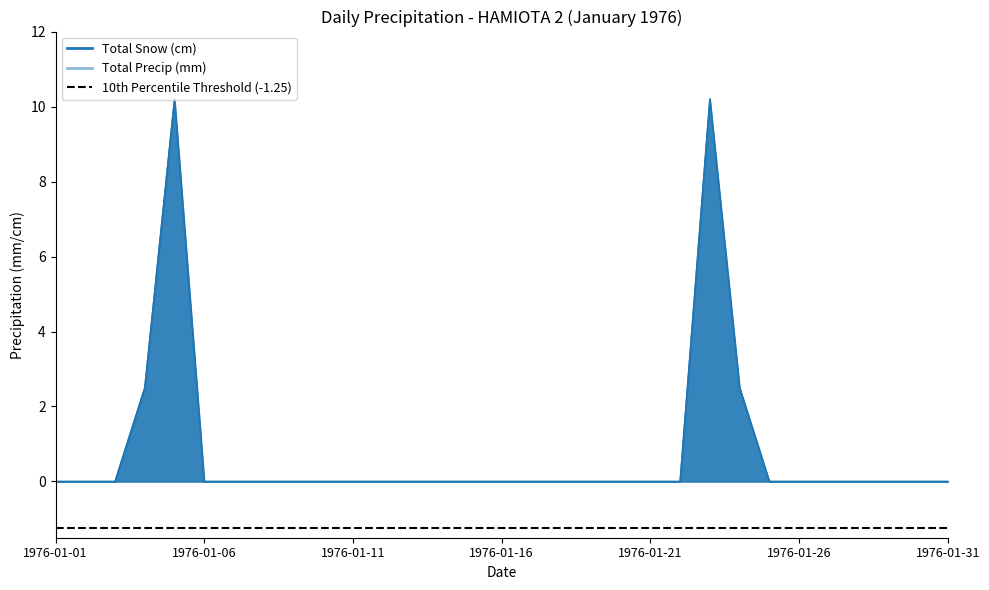

Which series changed the most between 1976-01-04 and 1976-01-12?

Total Snow (cm)